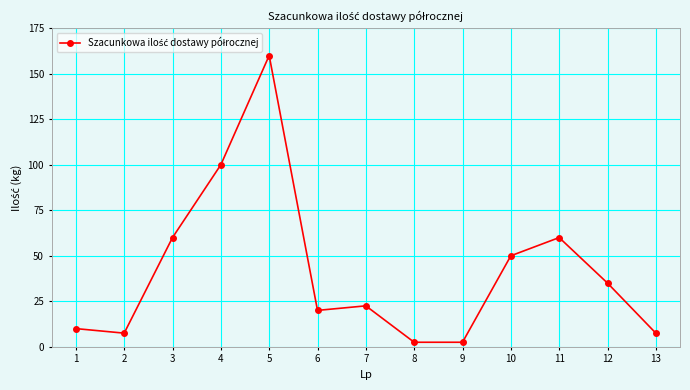

What is the difference between the values at 9 and 2?

5.0